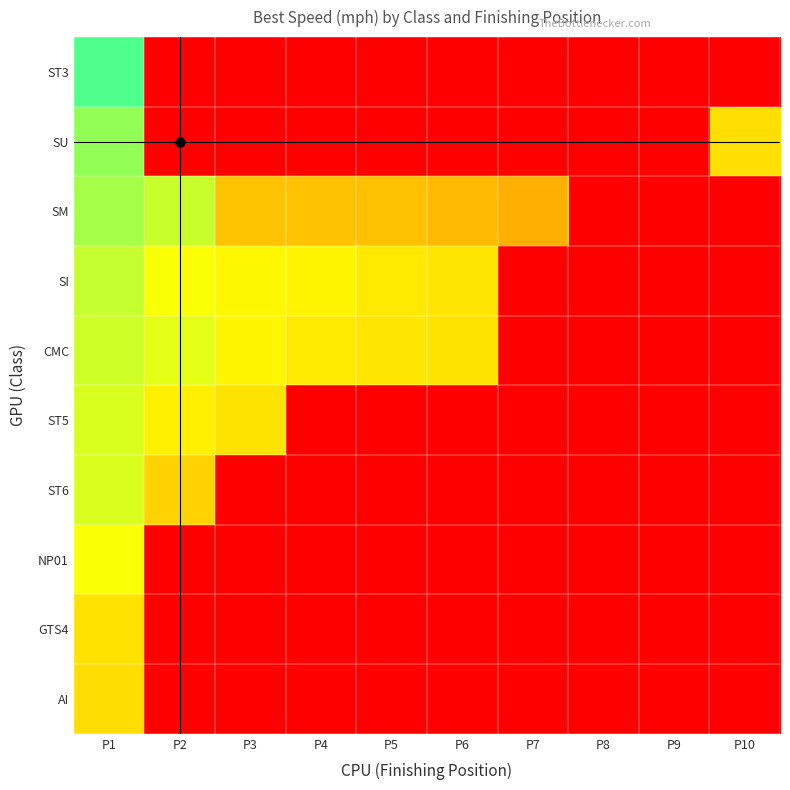

At P4, list the series in order from largest to smallest.

SI, CMC, SM, ST3, SU, ST5, ST6, NP01, GTS4, AI